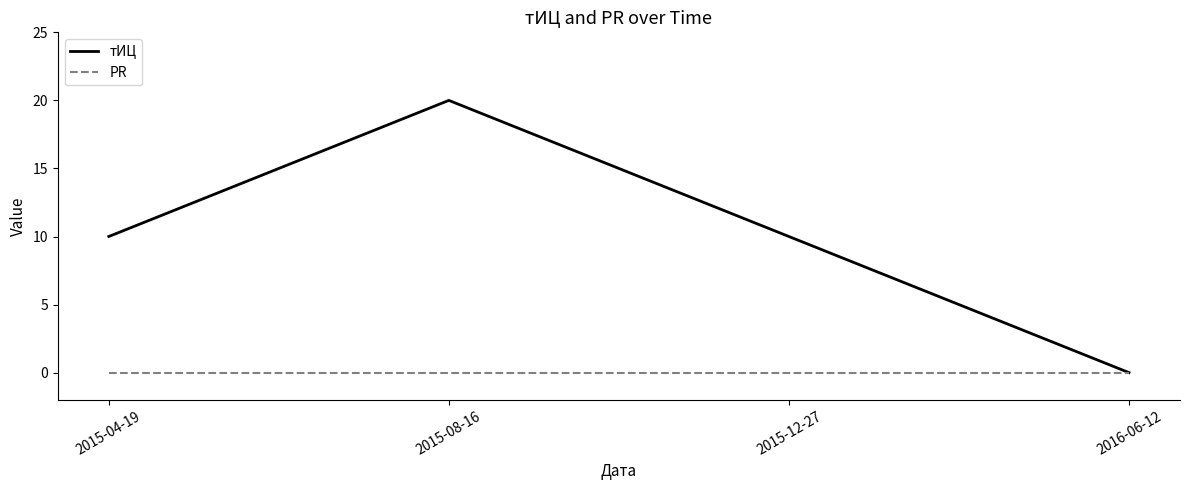

What position from the right is 2016-06-12?

1